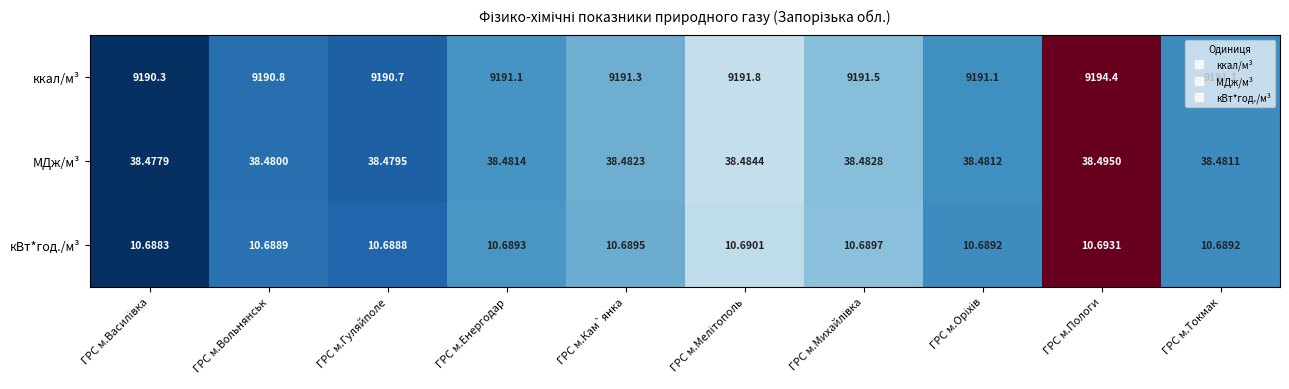

Which series has the largest total across all categories?

ккал/м³